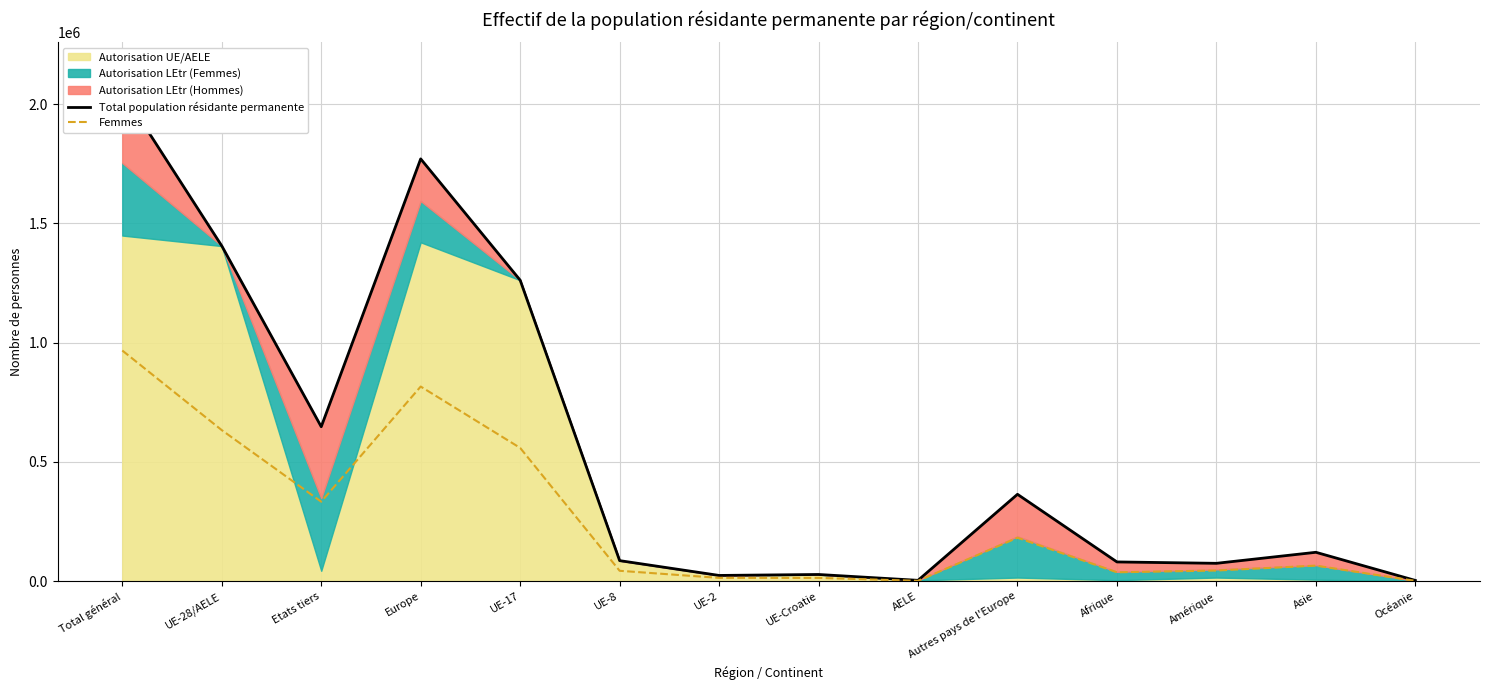

Where is Femmes nearest to the value 484465?

UE-17